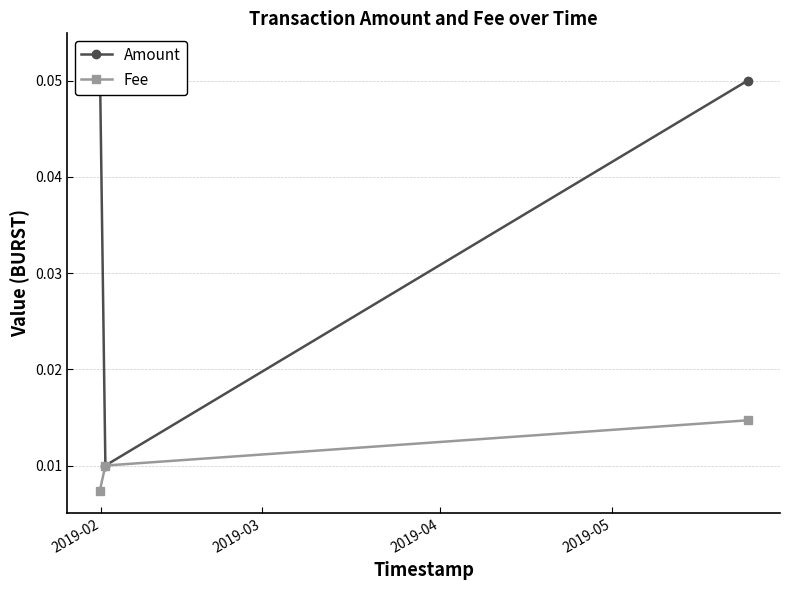

How many Fee values are between 0 and 1?

3